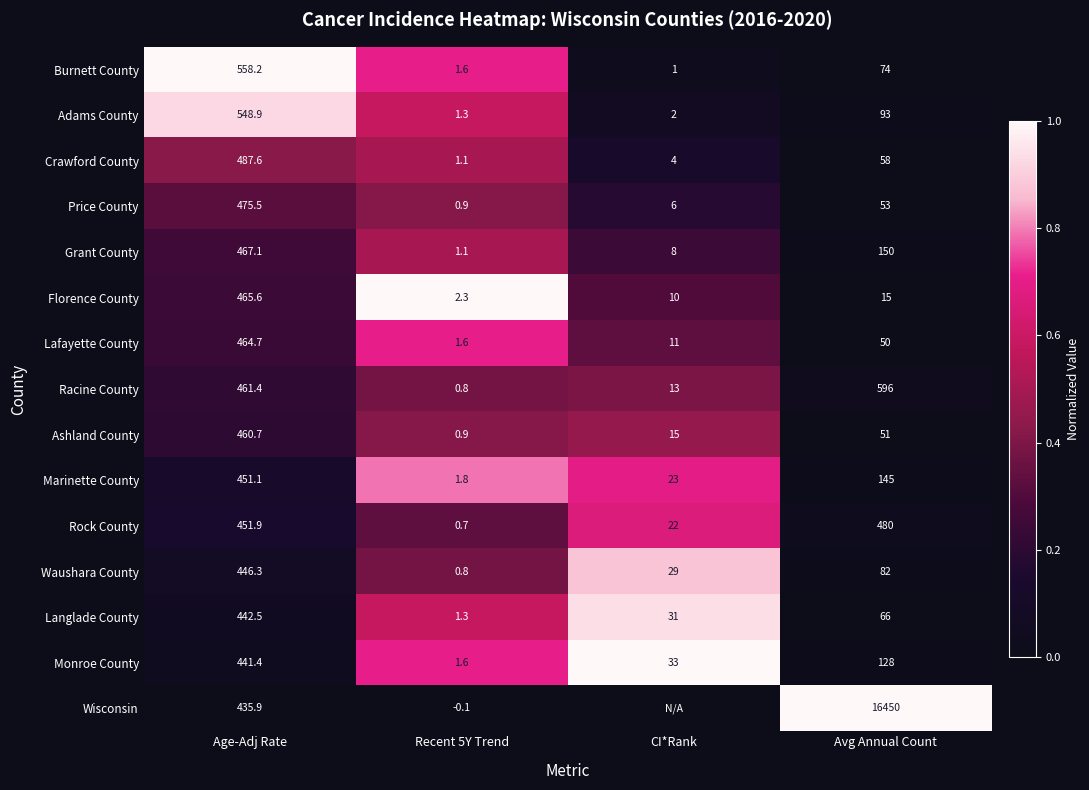

Between Recent 5Y Trend and Age-Adj Rate, which is larger?

Age-Adj Rate